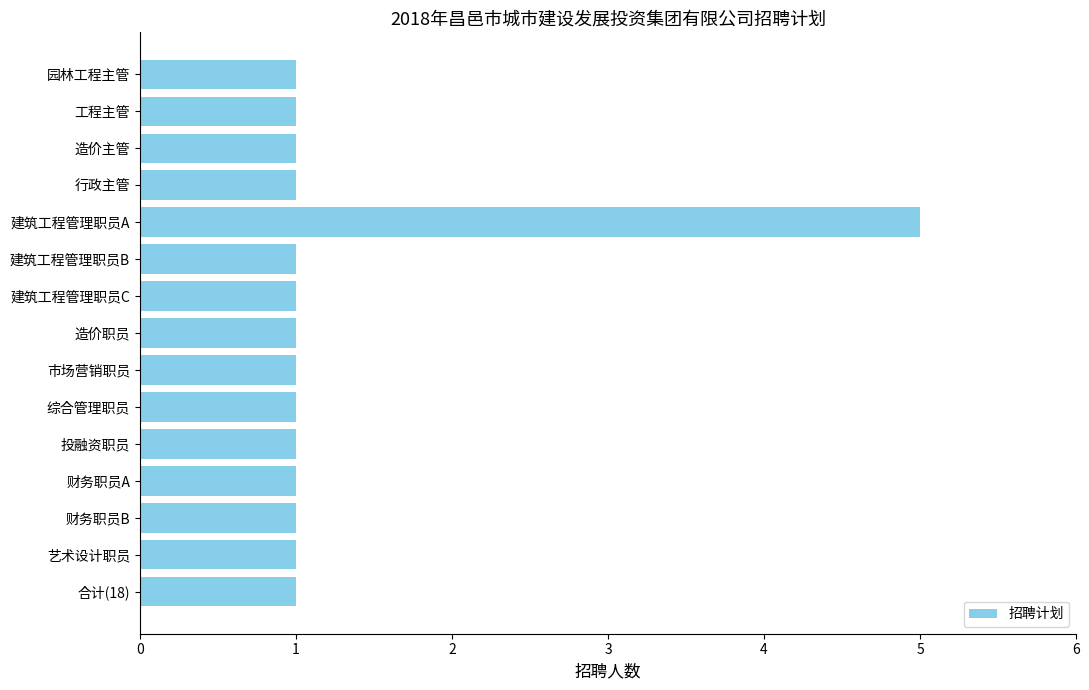

How many data points does each series have?

15